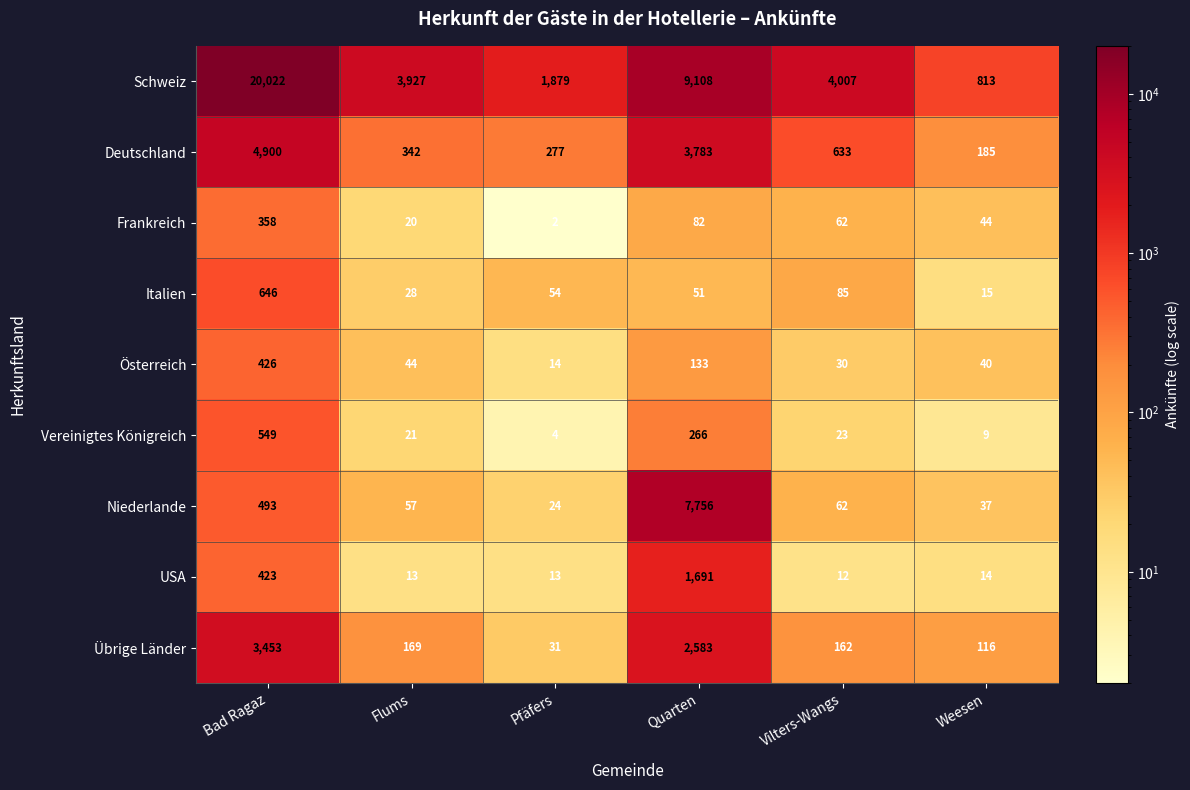

At which category does the chart reach its peak across all series?

Bad Ragaz